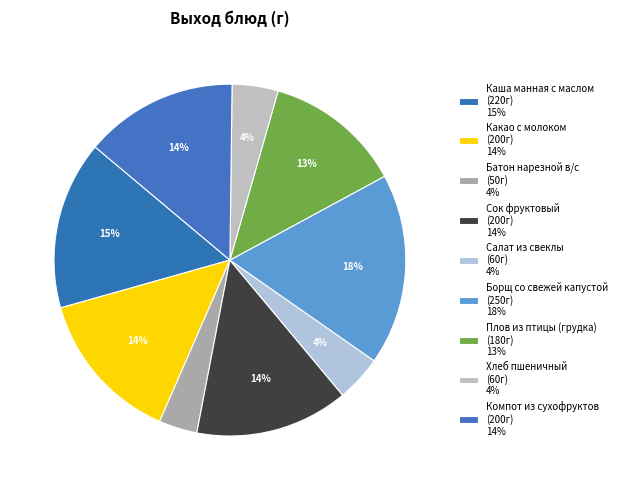

How many slices are in this pie chart?

9